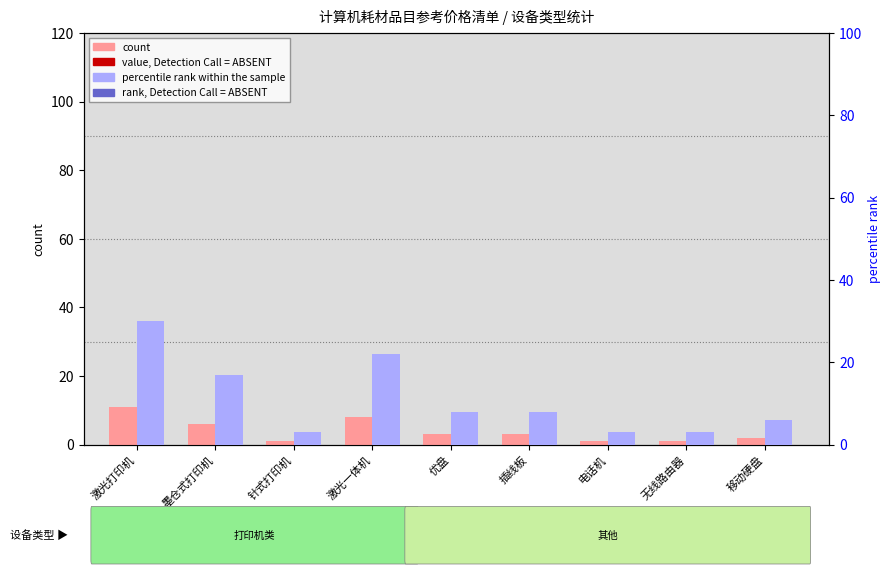

What is the sum of all percentile rank within the sample values?

100